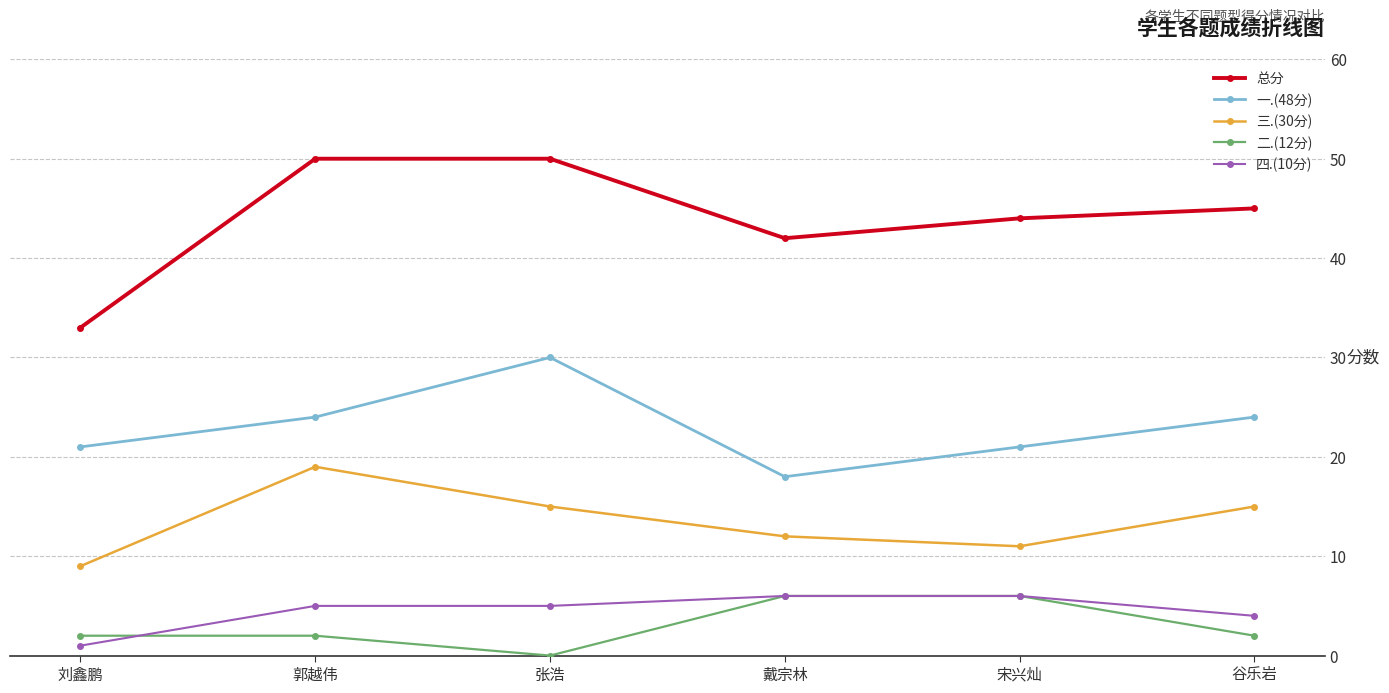

At which category does 一.(48分) reach its first local peak?

张浩